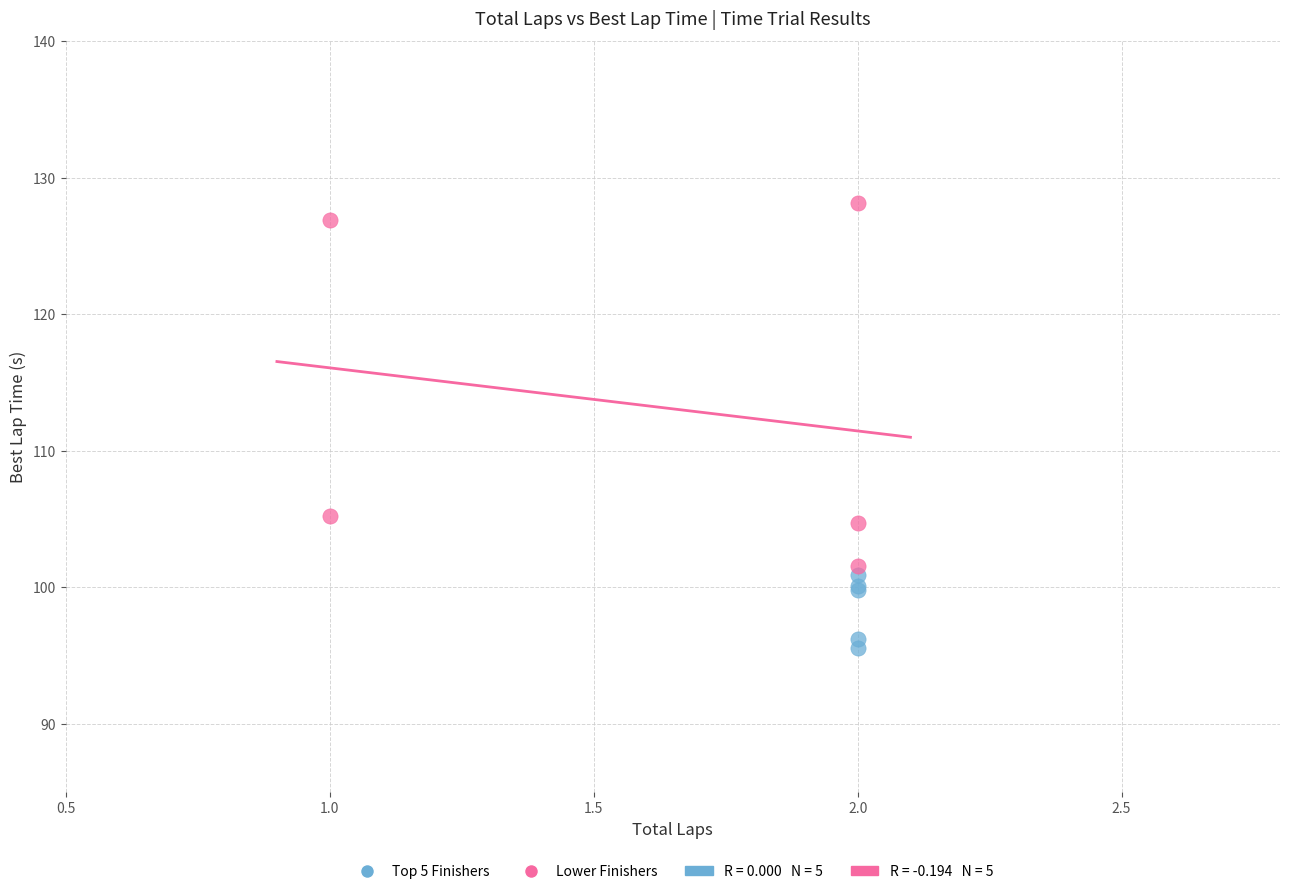

Which series has the largest Y range (max minus min)?

Lower Finishers